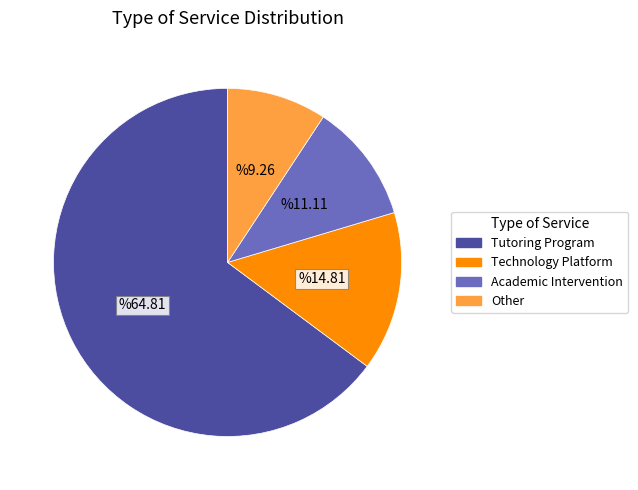

Does Tutoring Program account for over 50% of the chart?

Yes